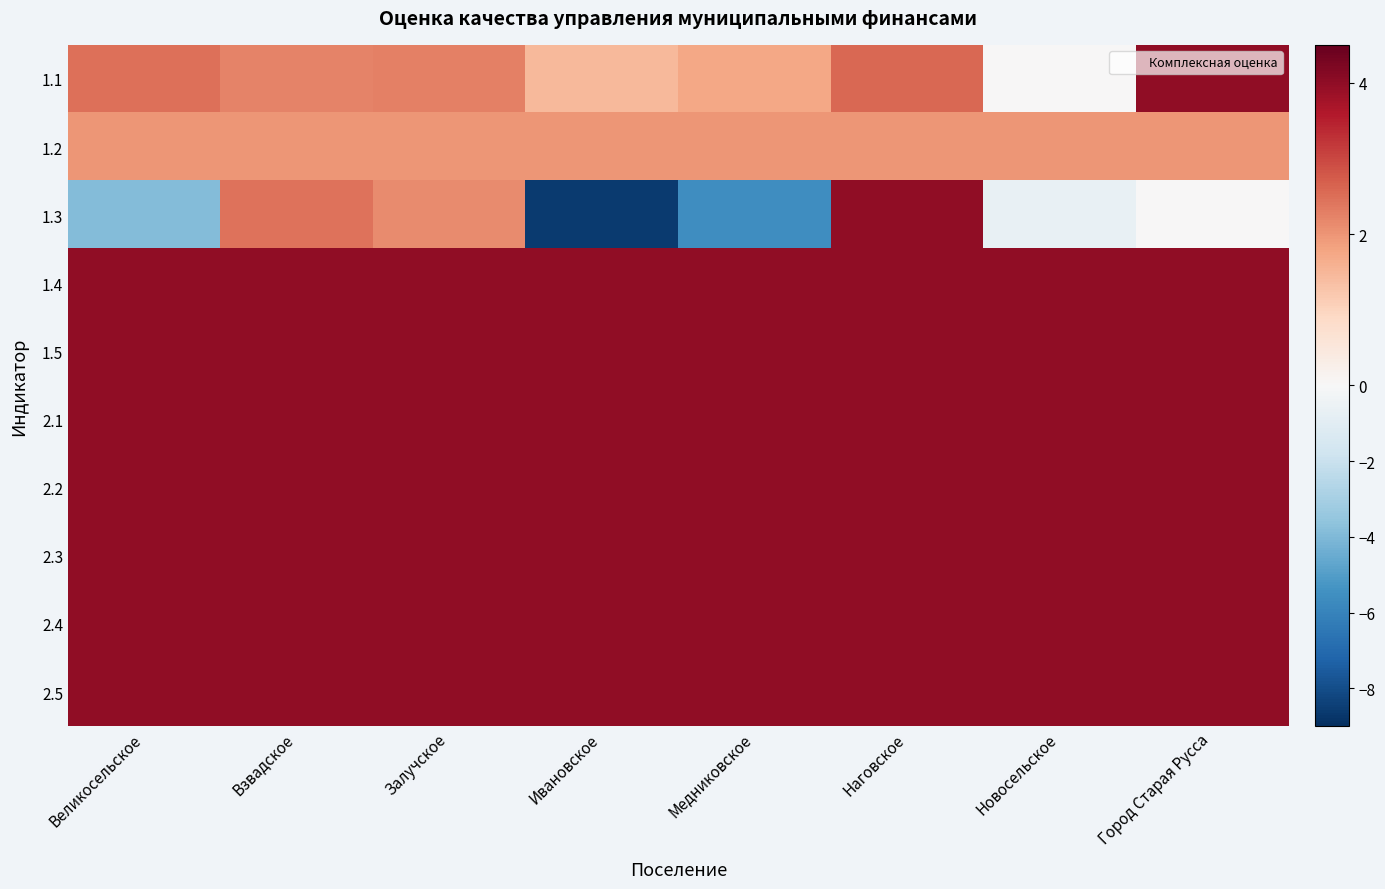

Which category has the highest value across all series?

Город Старая Русса